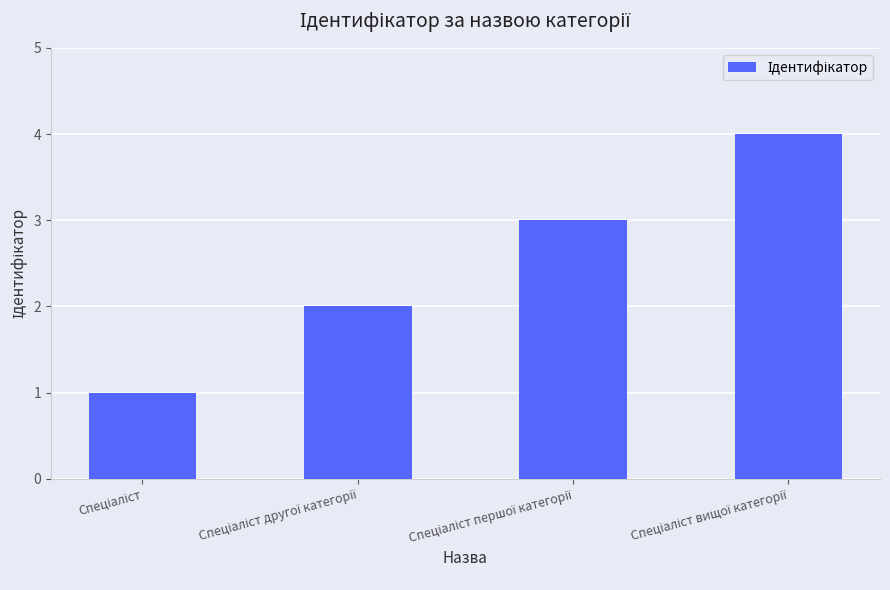

How many bars are there in total?

4